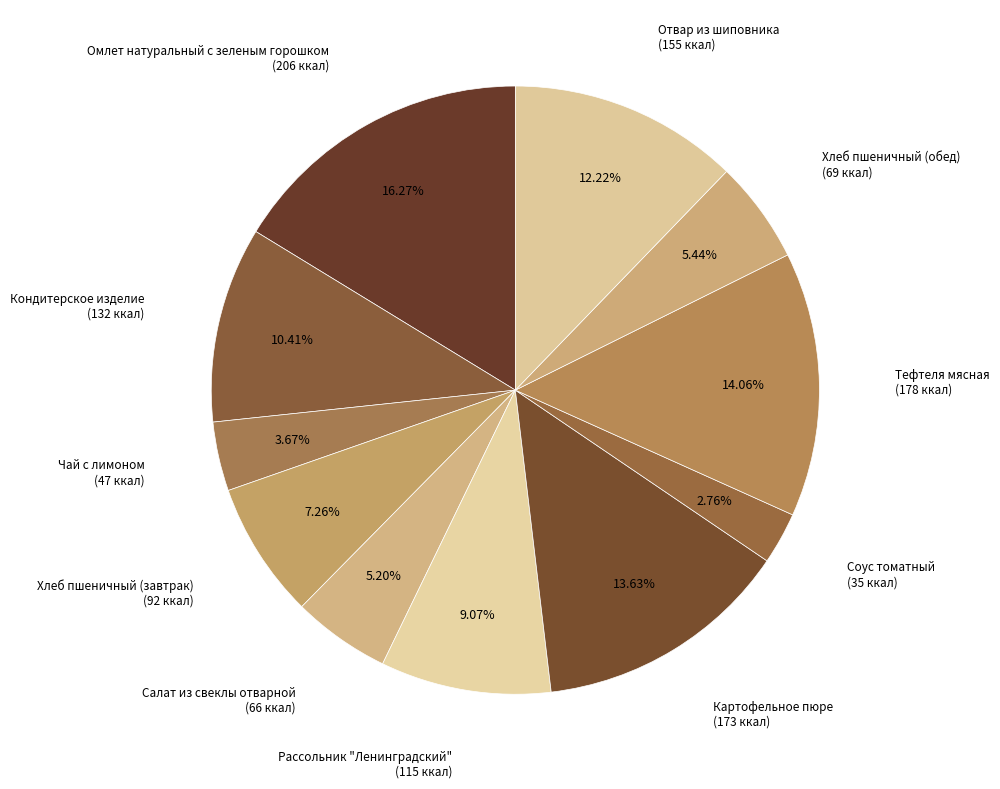

Which category has the smallest portion of the pie?

Соус томатный